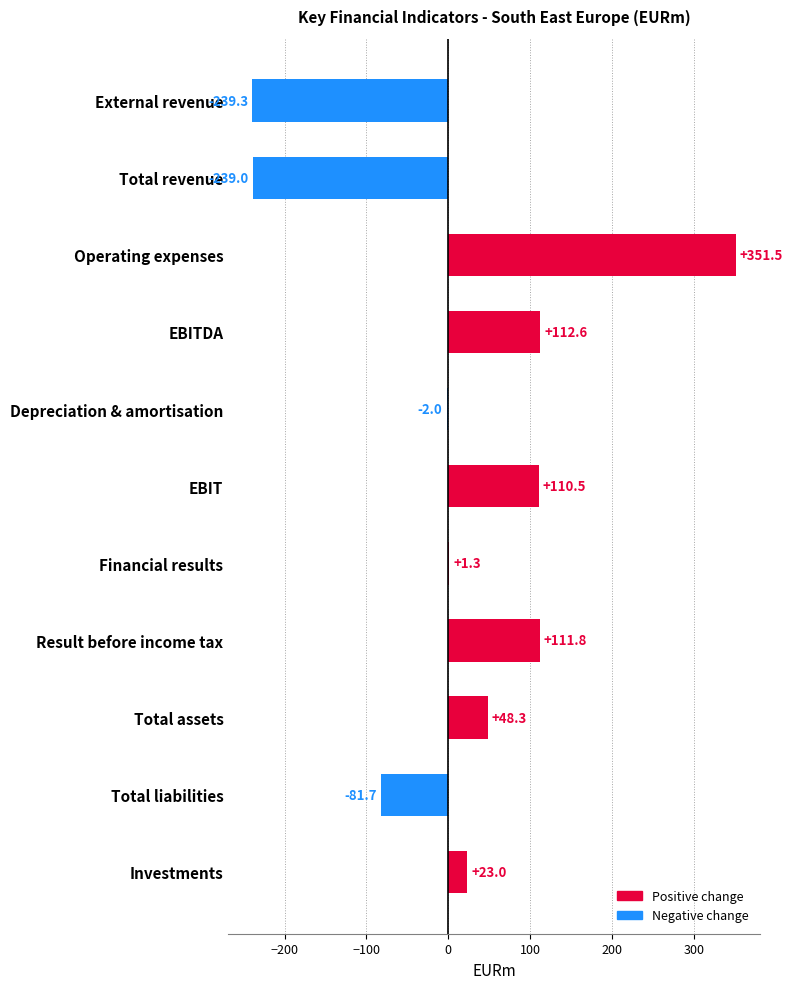

What is the maximum value shown in the chart?

351.5